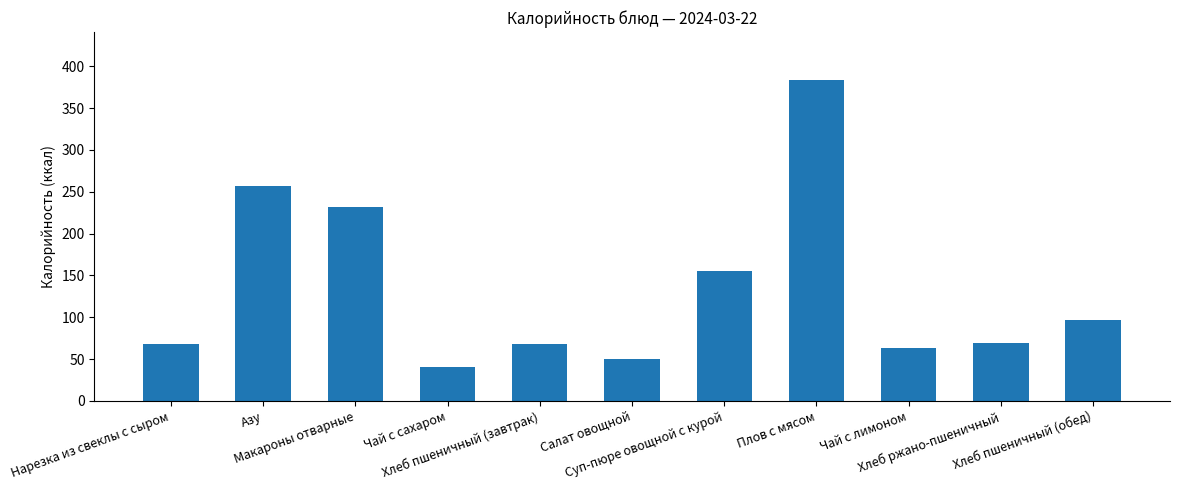

Does the chart contain stacked bars?

No